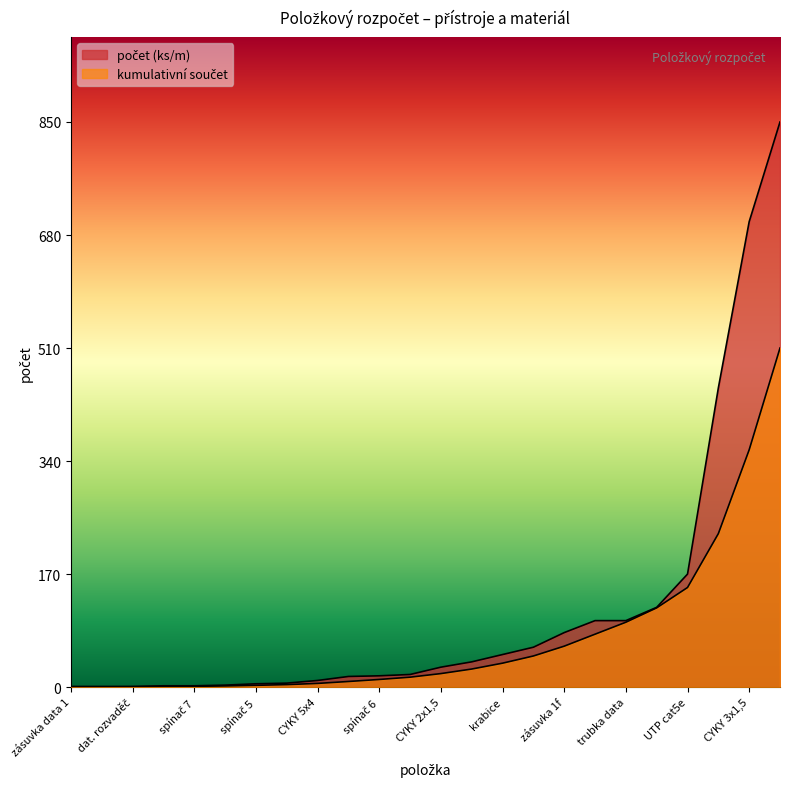

What position from the left is 9?

10